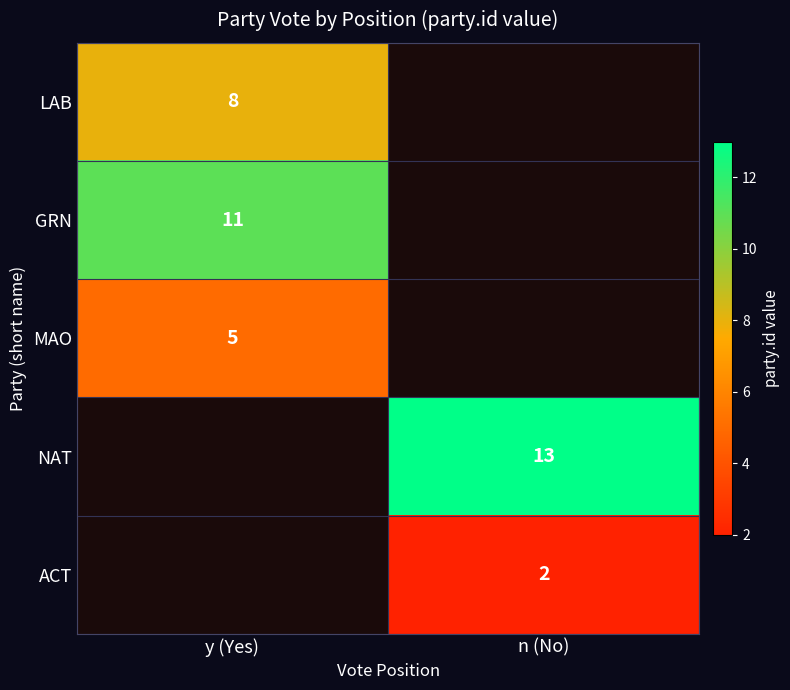

Is it true that NAT equals 4 at n (No)?

False